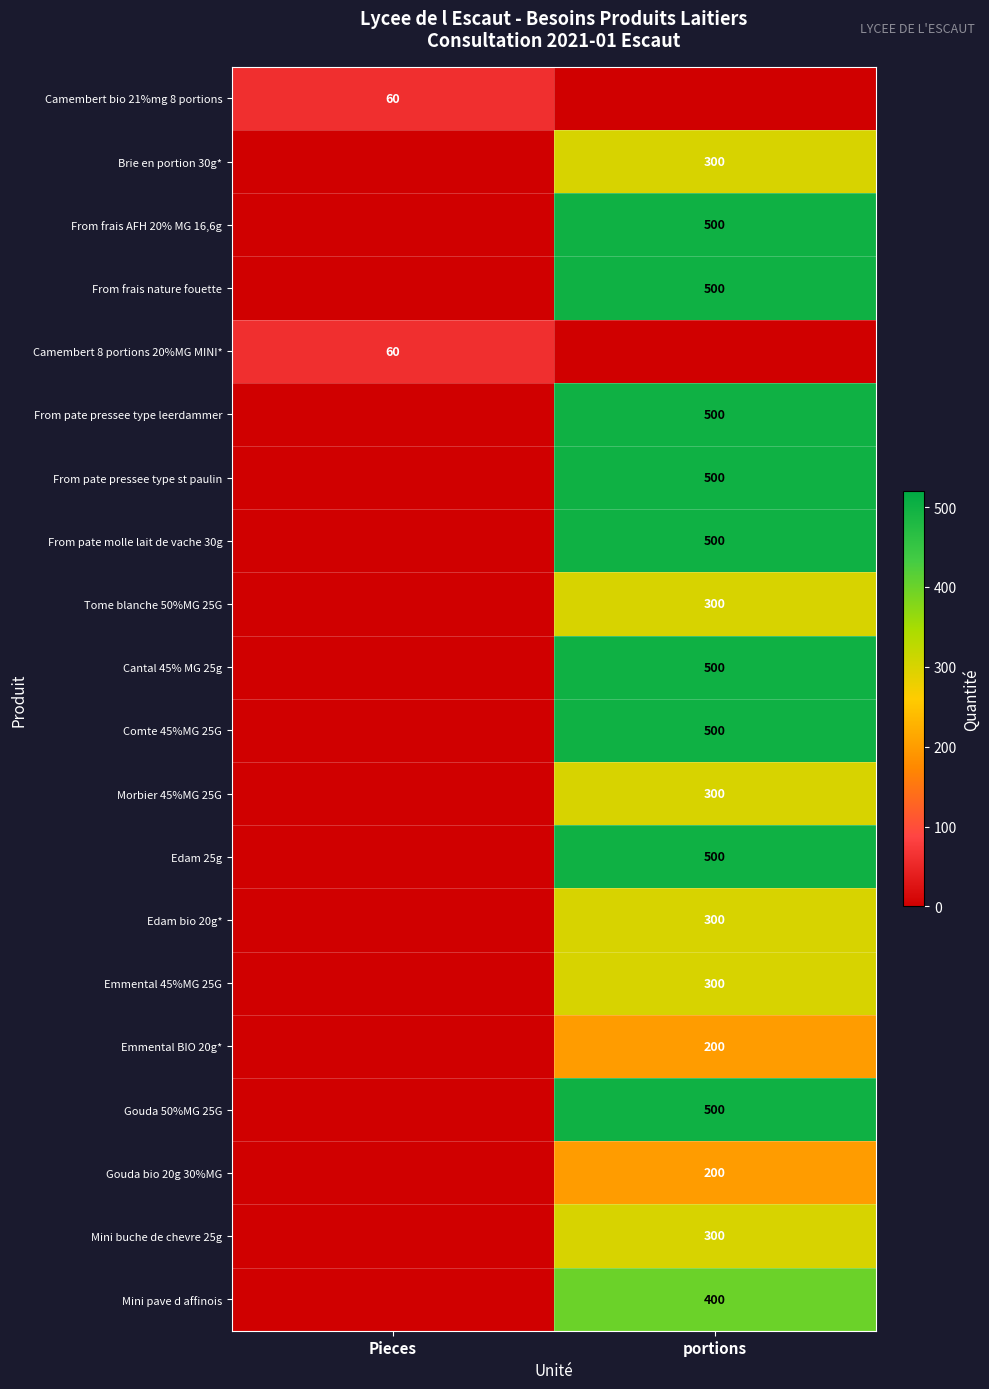

True or false: Brie en portion 30g* has a value of 300 at portions.

True